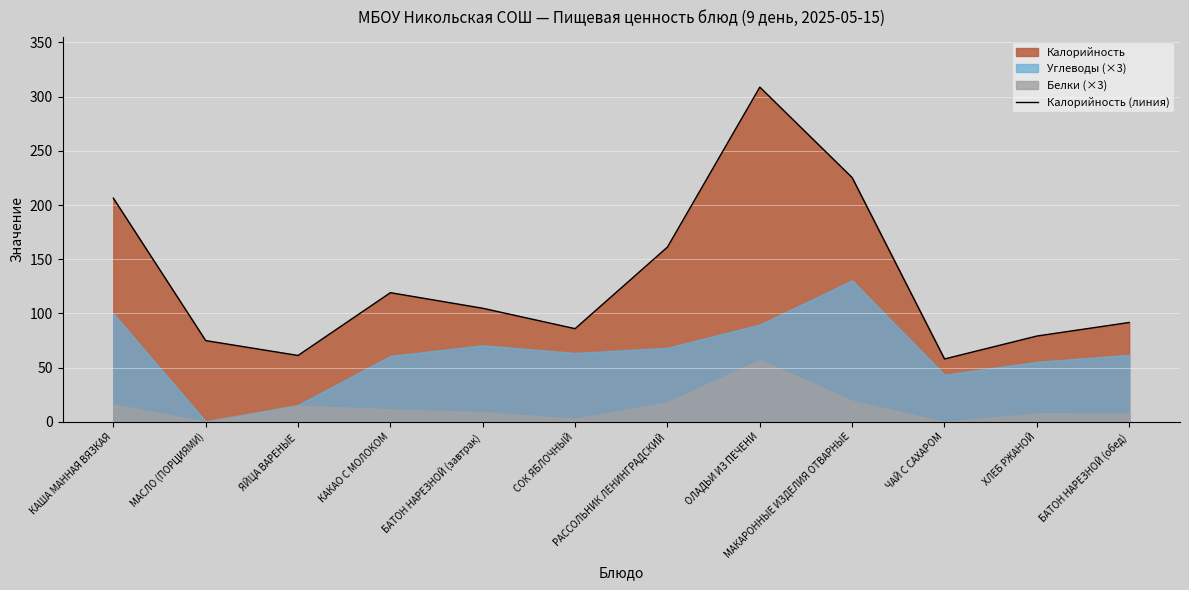

List the labels in order of value, smallest first.

ЧАЙ С САХАРОМ, ЯЙЦА ВАРЕНЫЕ, МАСЛО (ПОРЦИЯМИ), ХЛЕБ РЖАНОЙ, СОК ЯБЛОЧНЫЙ, БАТОН НАРЕЗНОЙ (обед), БАТОН НАРЕЗНОЙ (завтрак), КАКАО С МОЛОКОМ, РАССОЛЬНИК ЛЕНИНГРАДСКИЙ, КАША МАННАЯ ВЯЗКАЯ, МАКАРОННЫЕ ИЗДЕЛИЯ ОТВАРНЫЕ, ОЛАДЬИ ИЗ ПЕЧЕНИ